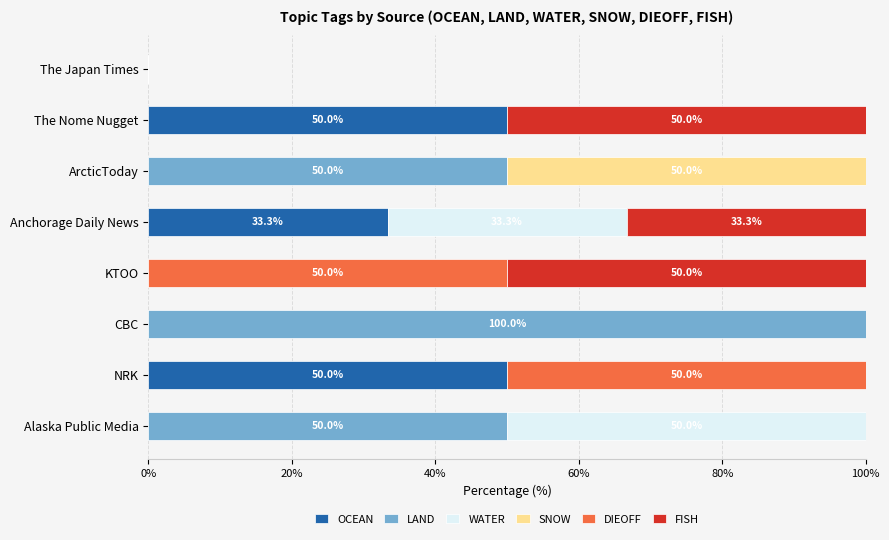

Is it true that OCEAN equals 50.0 at NRK?

True